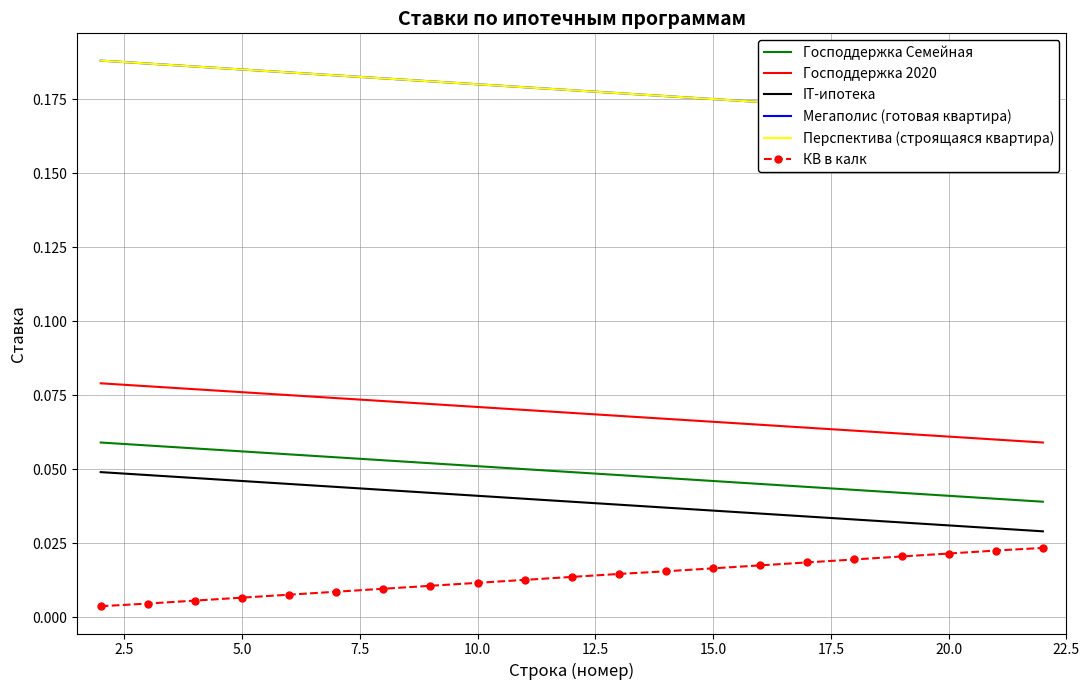

True or false: КВ в калк and Господдержка Семейная intersect in this chart.

False